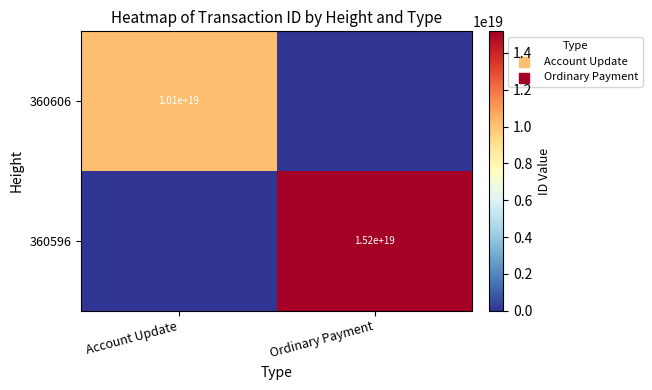

Is it true that 360606 equals 10100000000000000000 at Account Update?

True